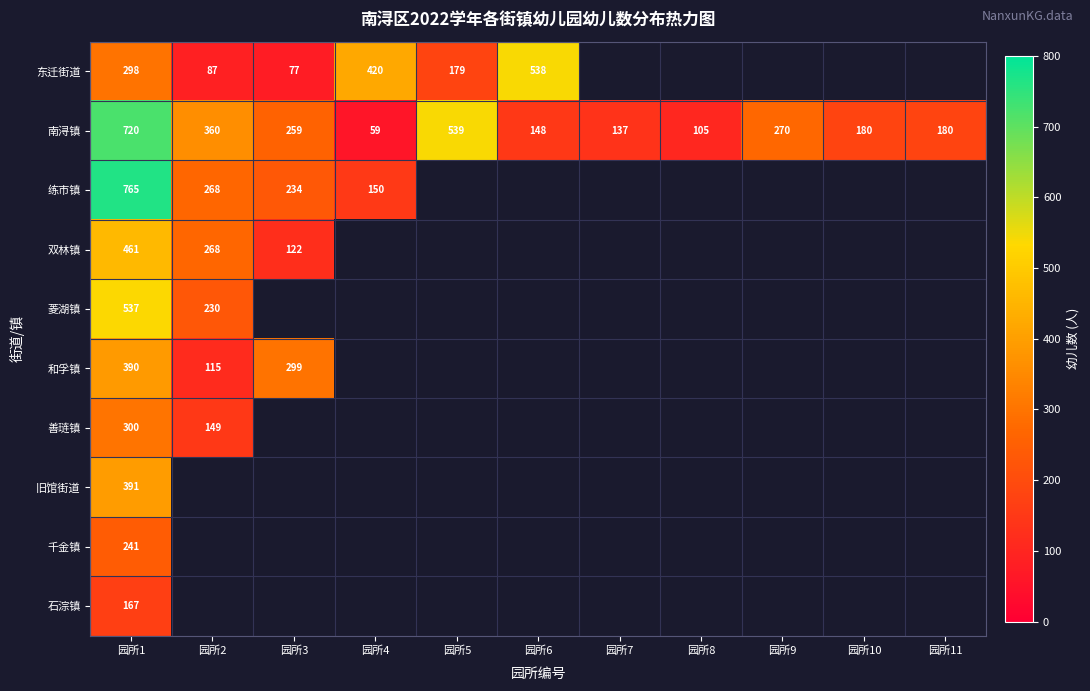

At 园所1, list the series in order from largest to smallest.

练市镇, 南浔镇, 菱湖镇, 双林镇, 旧馆街道, 和孚镇, 善琏镇, 东迁街道, 千金镇, 石淙镇